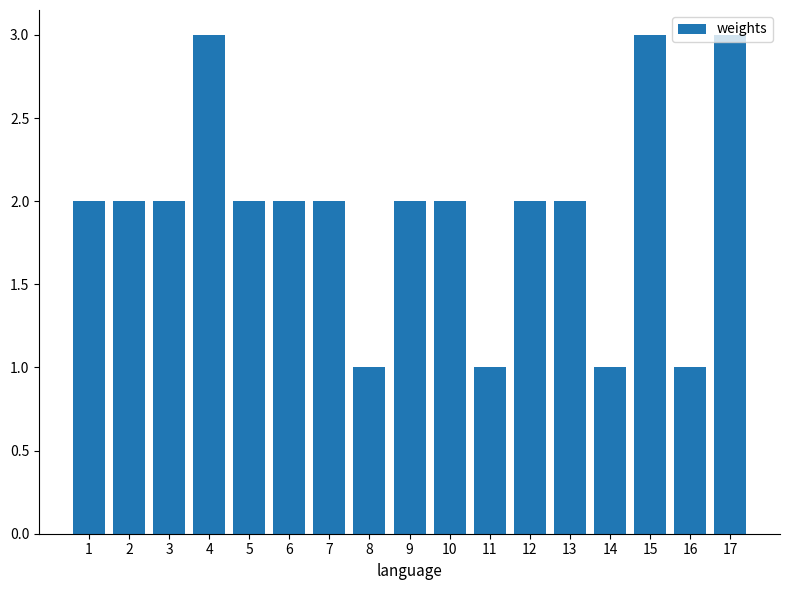

Are the bars horizontal?

No